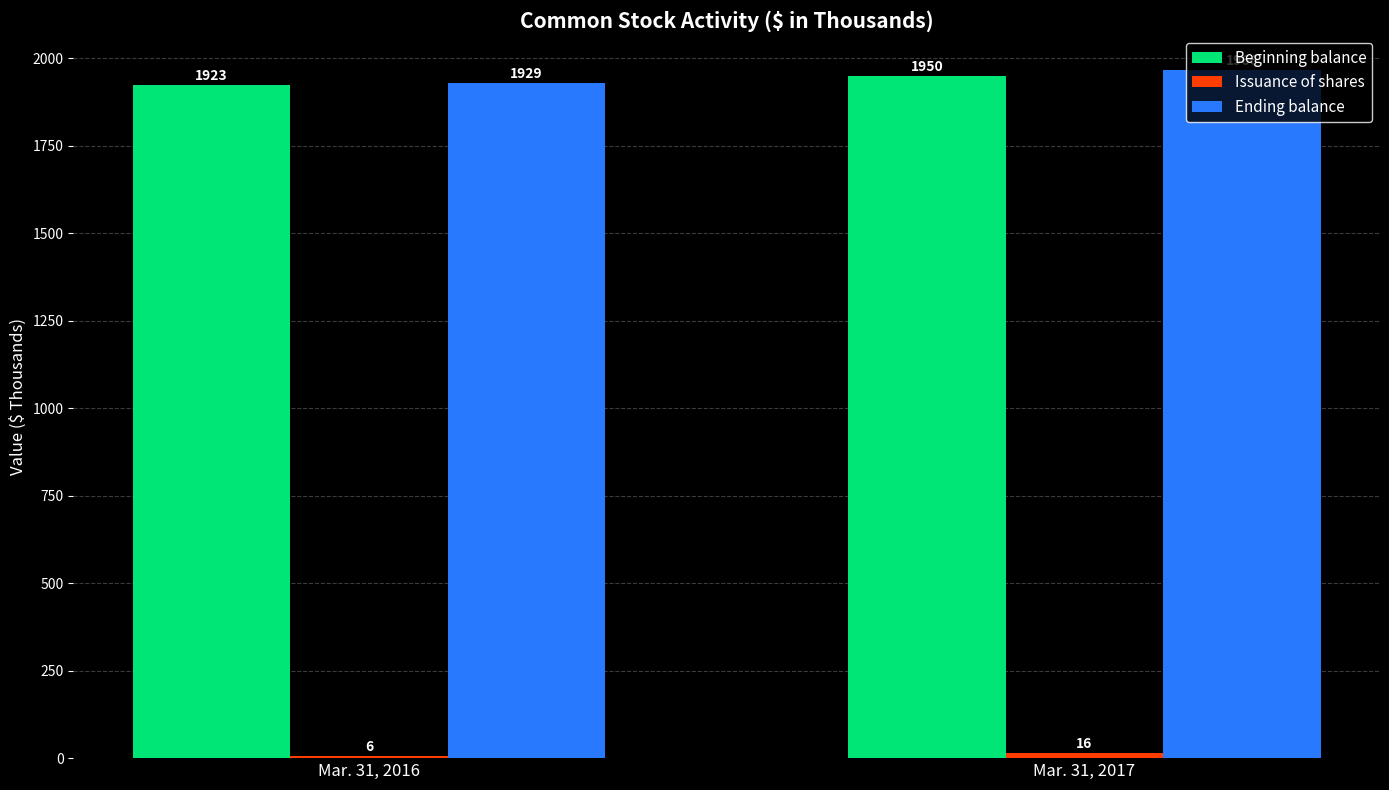

Which series has the largest total across all categories?

Ending balance